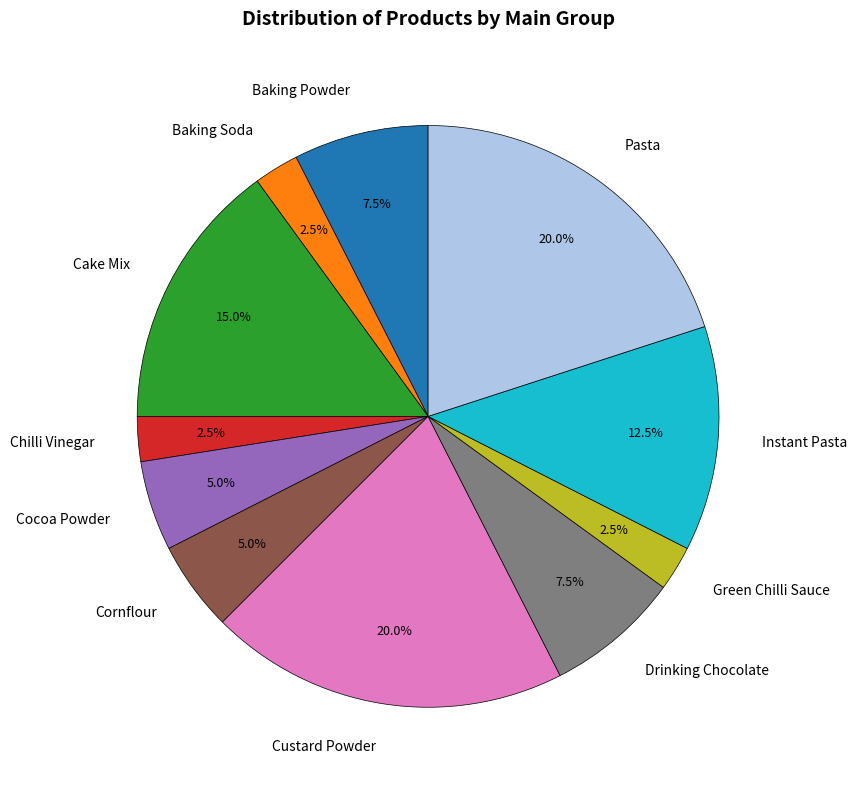

What is the ratio of the value at Instant Pasta to the value at Drinking Chocolate?

1.7